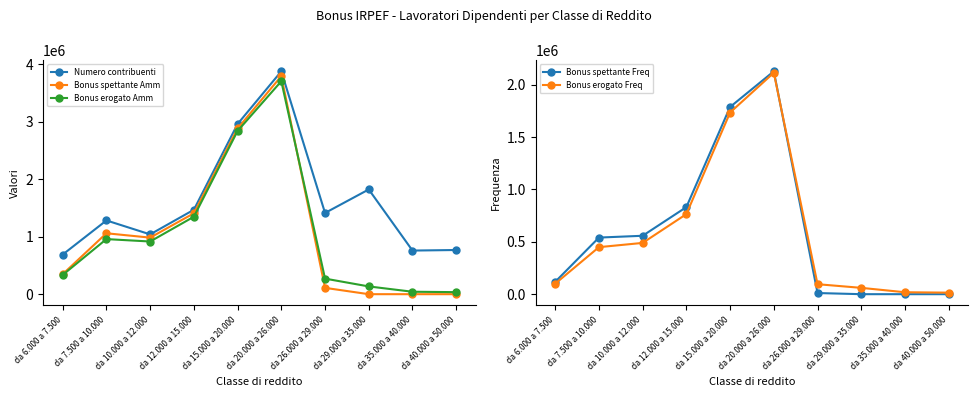

At how many categories does at least one series exceed 434663?

10